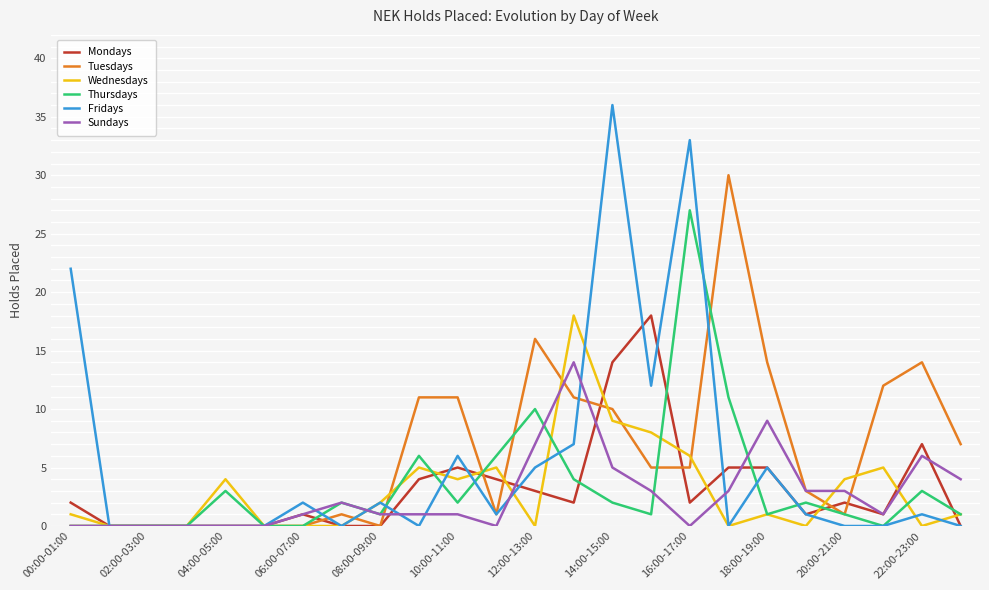

Which series has the largest range (max minus min)?

Fridays